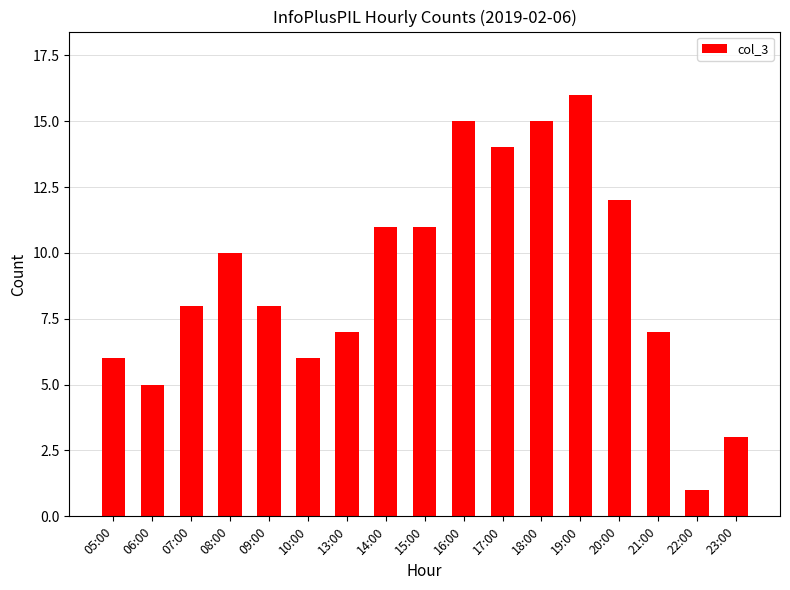

True or false: the data shows 15 at 16:00.

True